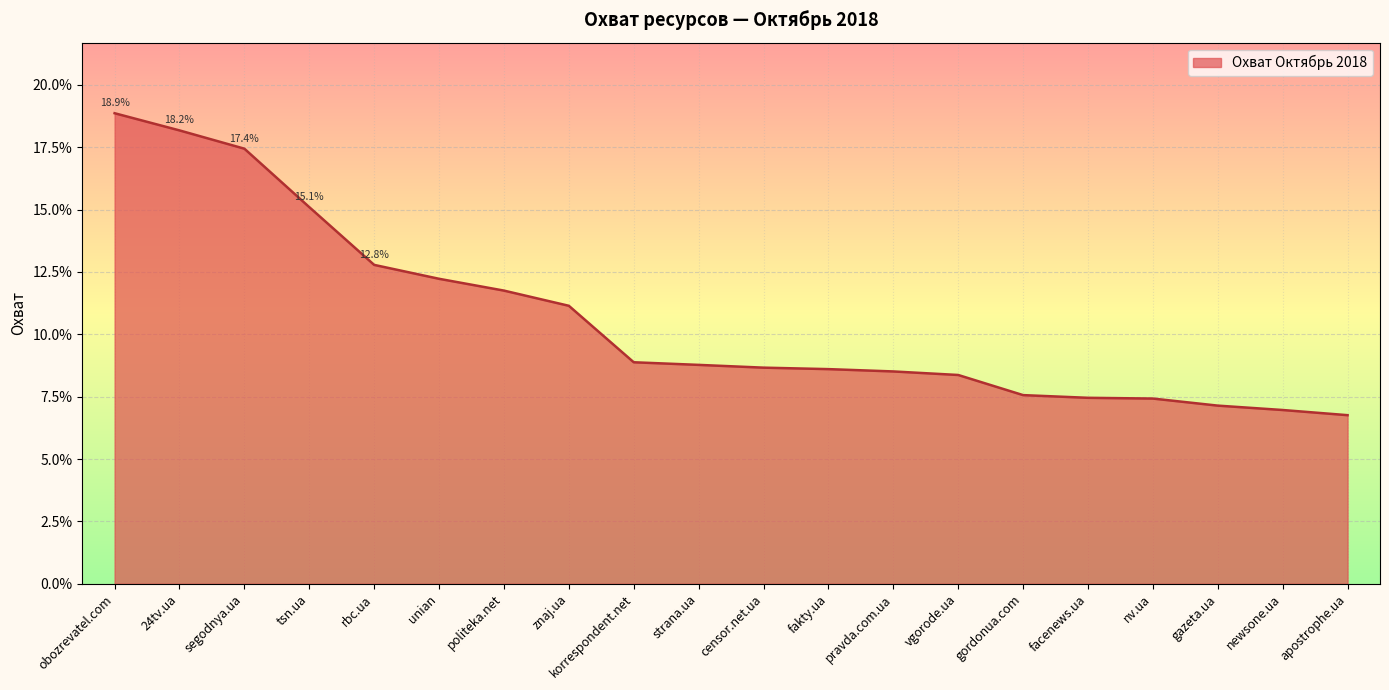

What is the label of the 4th point from the left?

tsn.ua